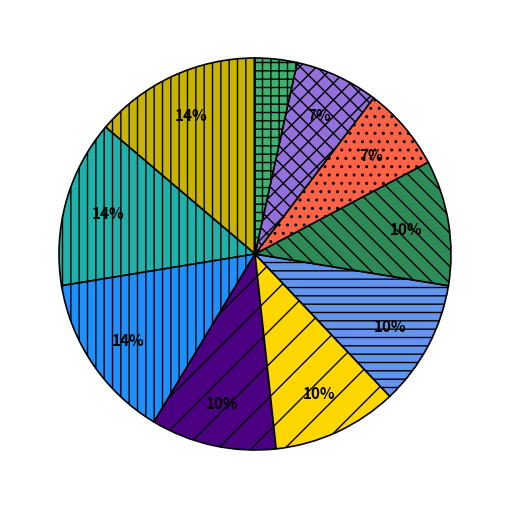

Does any single category account for the majority?

No